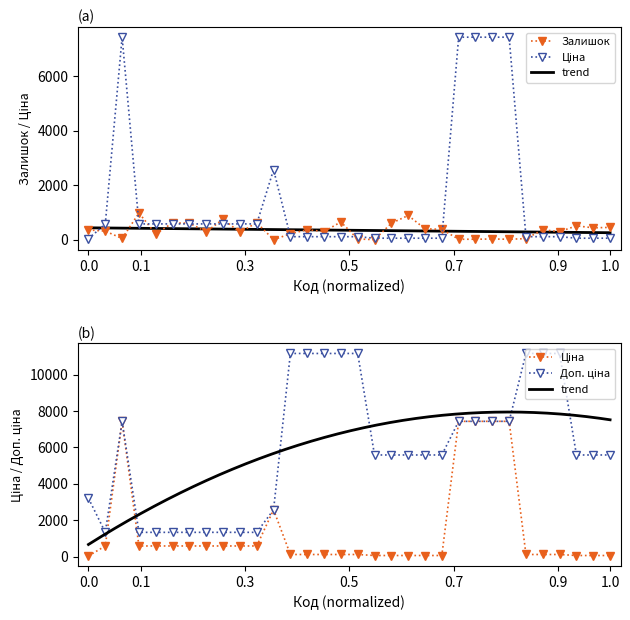

List the series in order of their peak value, highest first.

Доп. ціна, Ціна, Залишок